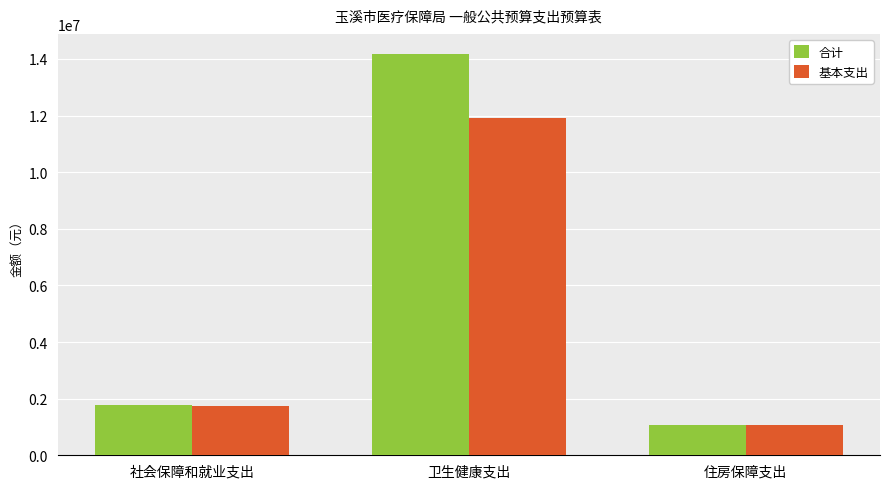

How many groups of bars are there?

3